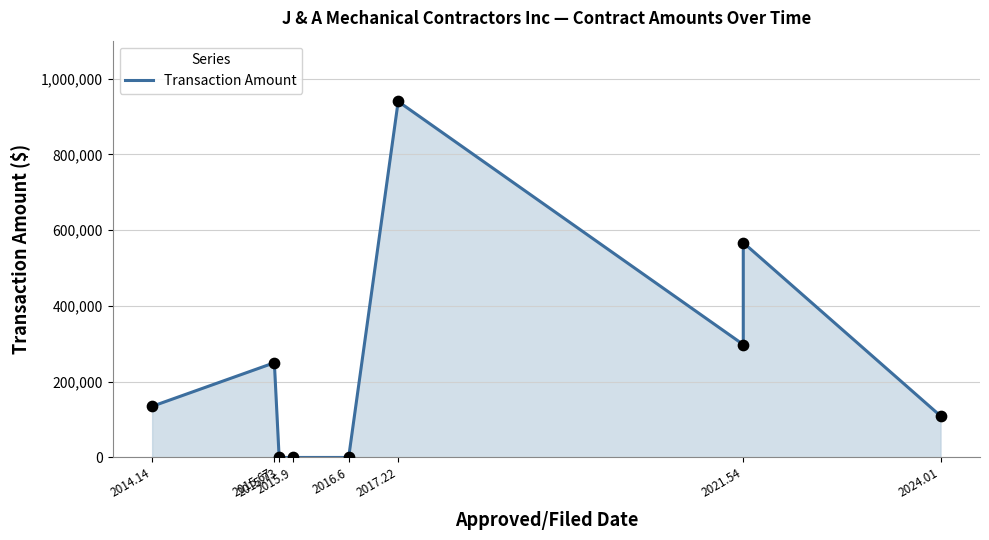

What is the change in value from 2017.22 to 2024.01?

-830153